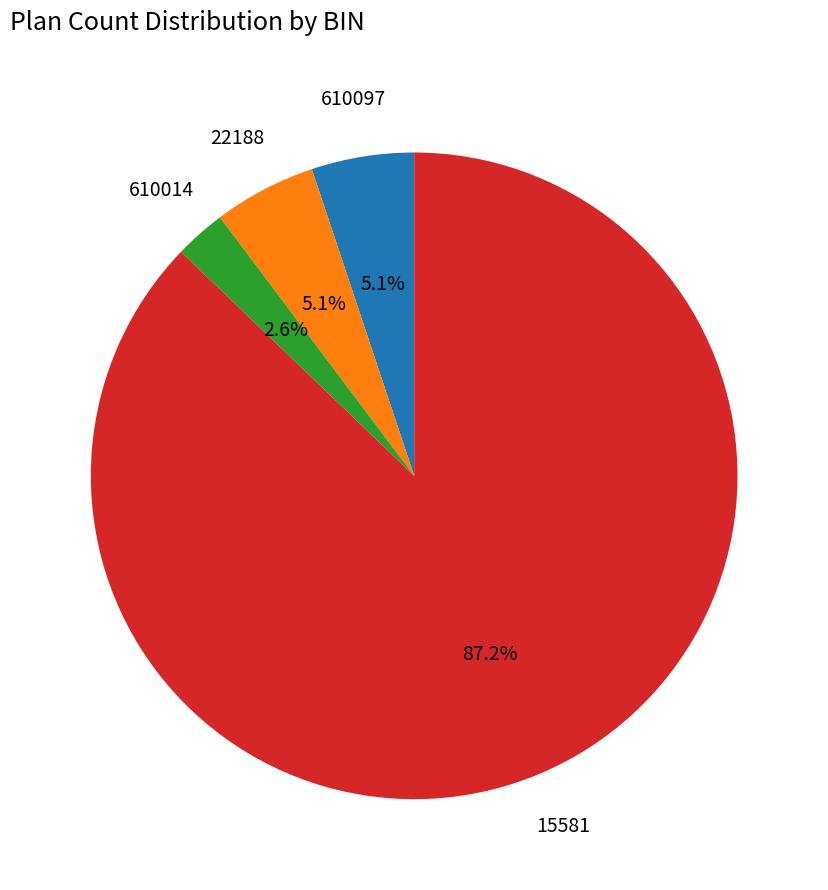

Is 15581 the majority of the pie?

Yes